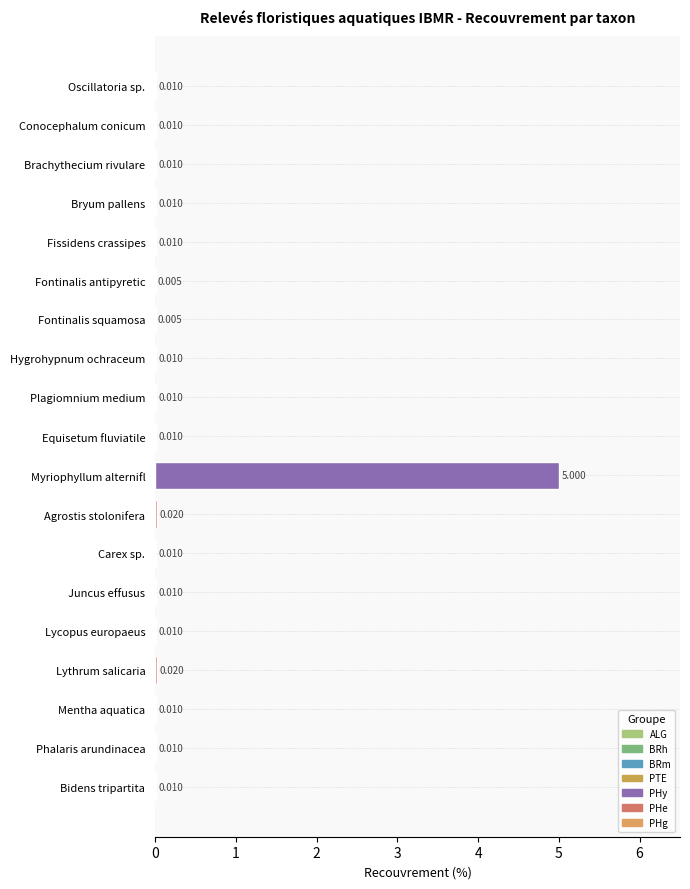

Which has a higher value, Phalaris arundinacea or Fontinalis squamosa?

Phalaris arundinacea